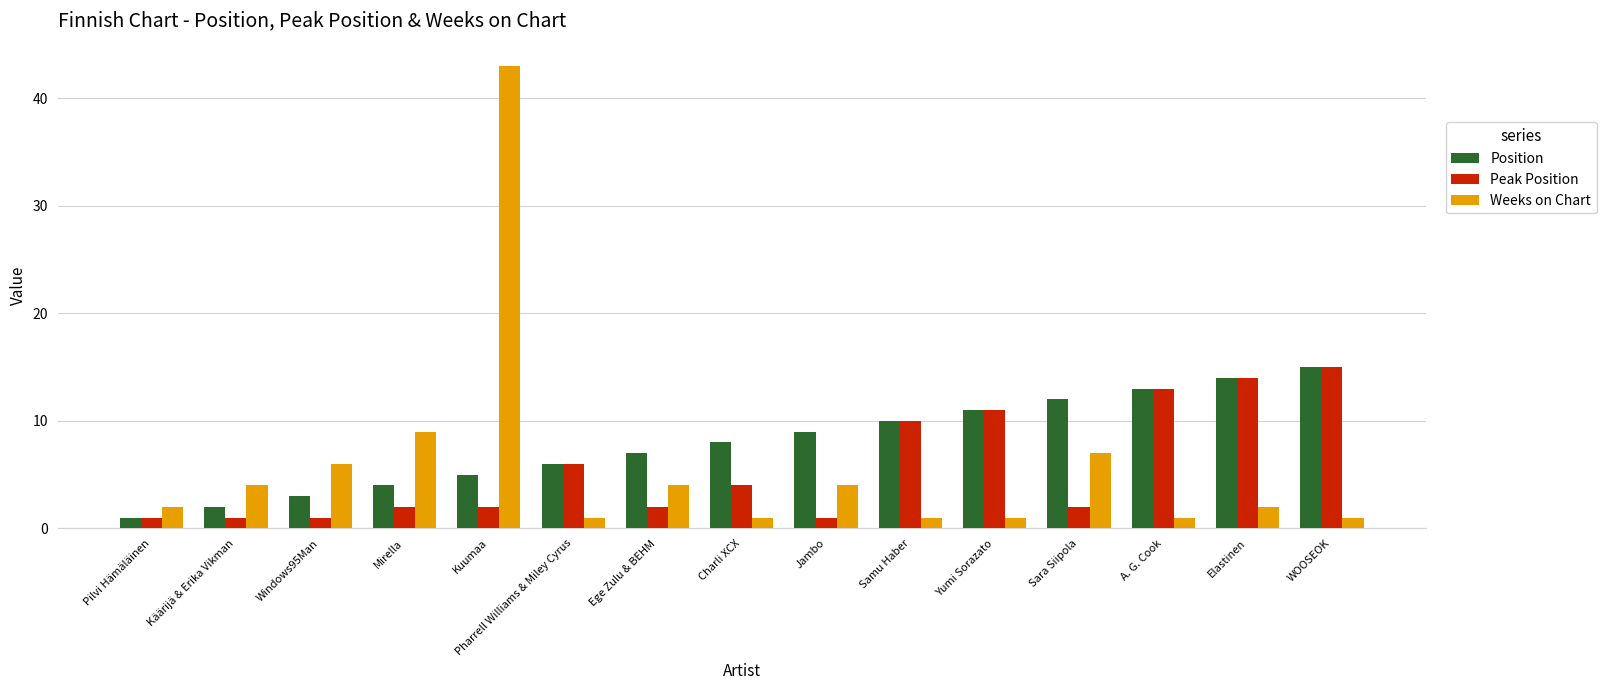

Reading right to left, transcribe all the data shown in this chart.

Position: 15	14	13	12	11	10	9	8	7	6	5	4	3	2	1
Peak Position: 15	14	13	2	11	10	1	4	2	6	2	2	1	1	1
Weeks on Chart: 1	2	1	7	1	1	4	1	4	1	43	9	6	4	2